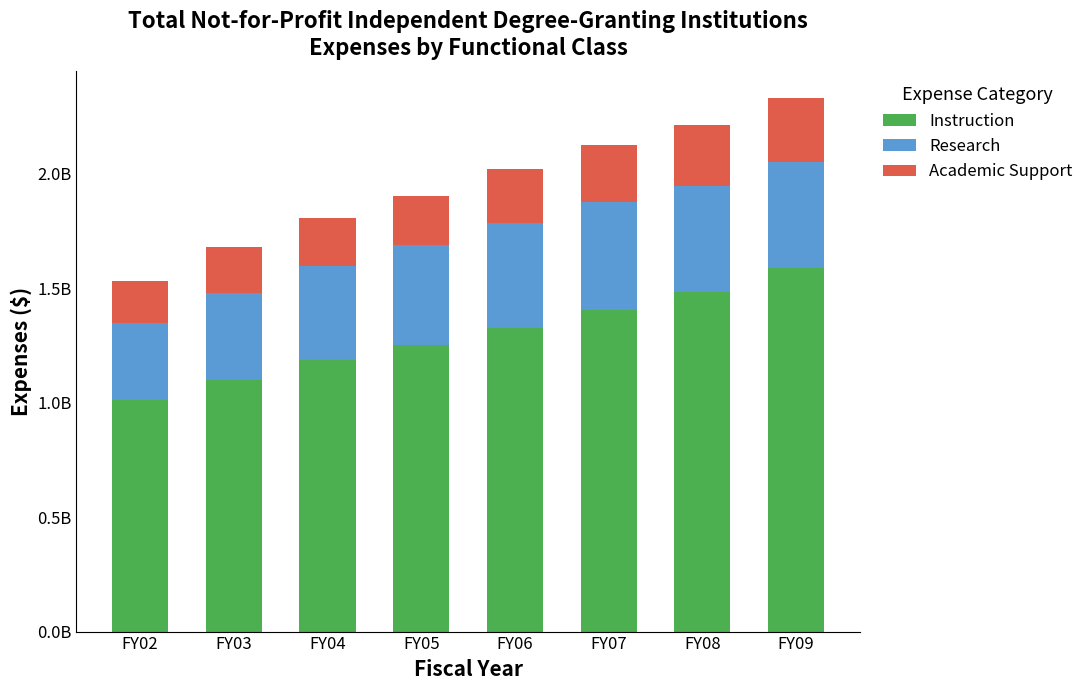

What are all the series names shown in the legend?

Instruction, Research, Academic Support